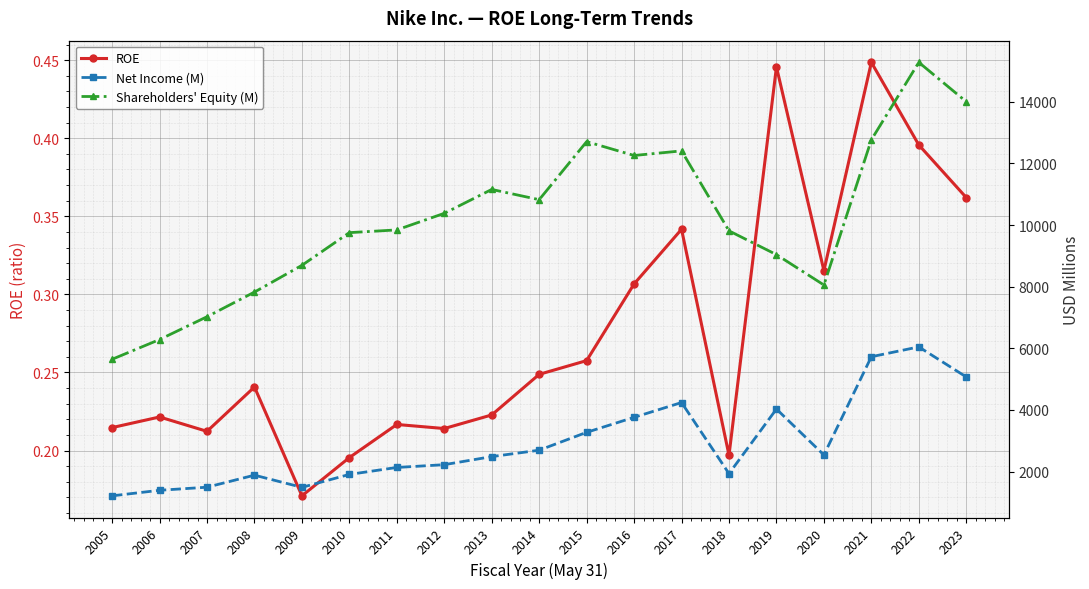

What is the sum of the Net Income (M) values at 2018 and 2013?

4418.0